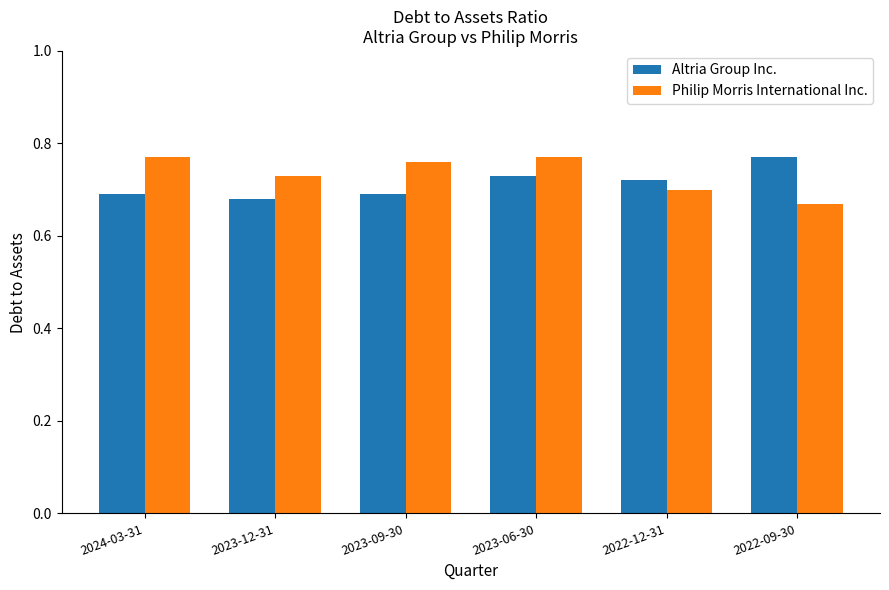

The Philip Morris International Inc. series shows 0.7 at 2023-12-31. True or false?

True